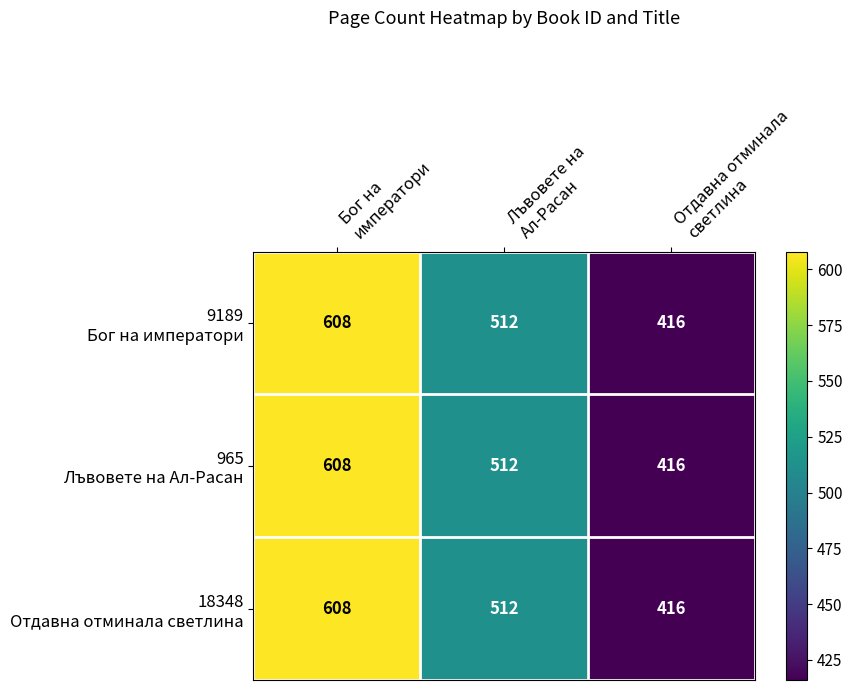

What is the maximum value shown in the chart?

608